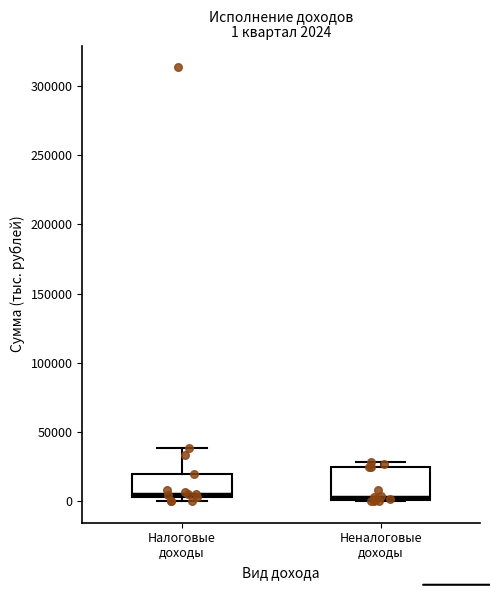

Which box is the tallest, from its lower edge to its upper edge?

Неналоговые доходы